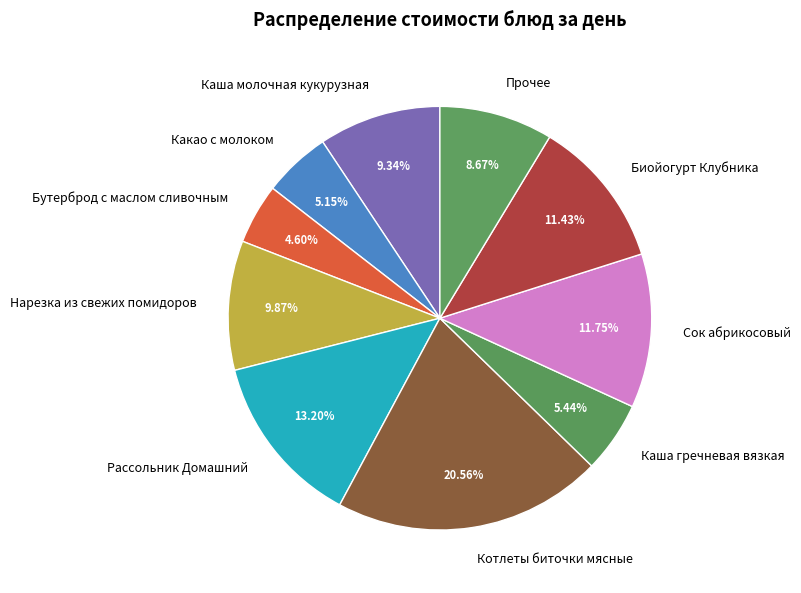

Does any single category account for the majority?

No